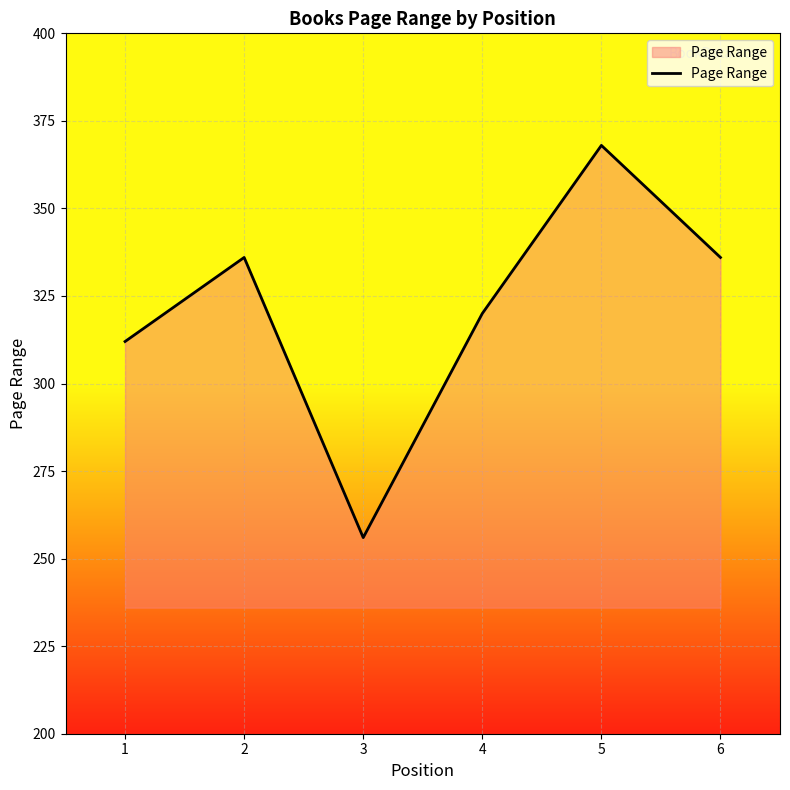

Reading left to right, what are all the values shown in this chart?

312	336	256	320	368	336